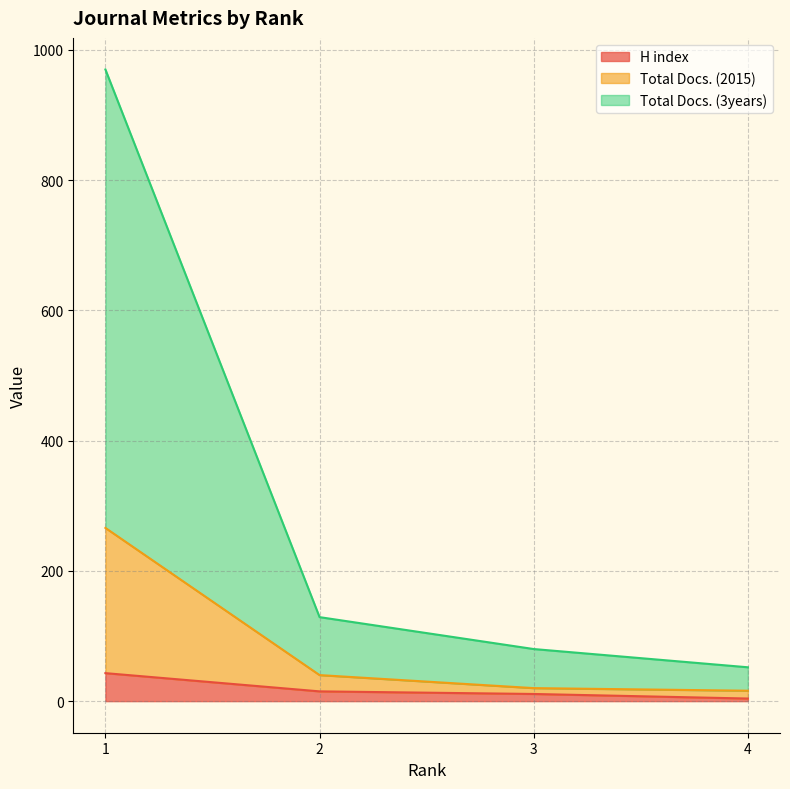

The H index series shows 19 at 3. True or false?

False